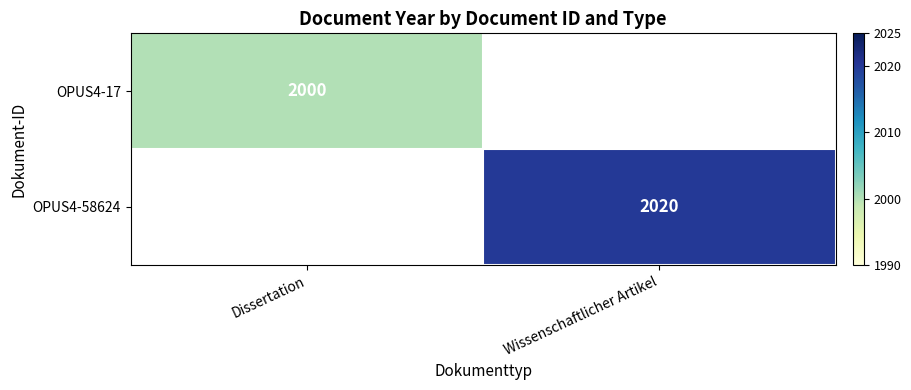

The OPUS4-17 series shows 886 at Dissertation. True or false?

False